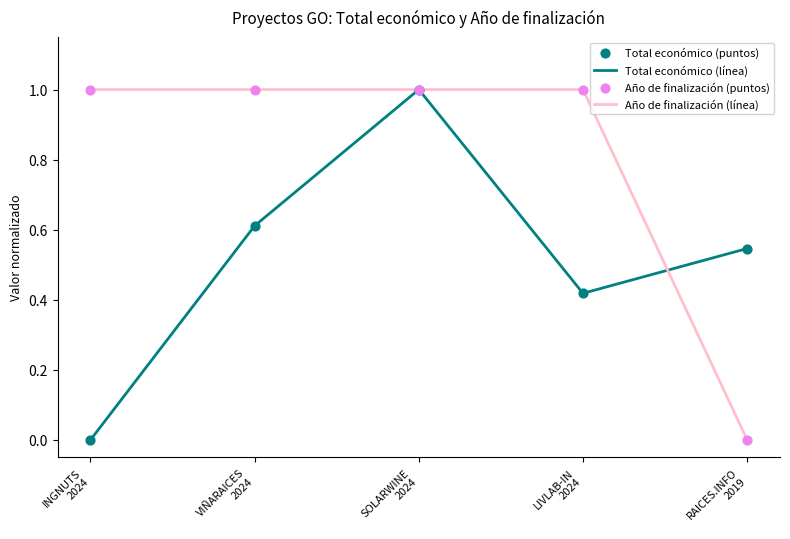

Which series has the largest total across all categories?

Año de finalización (línea)